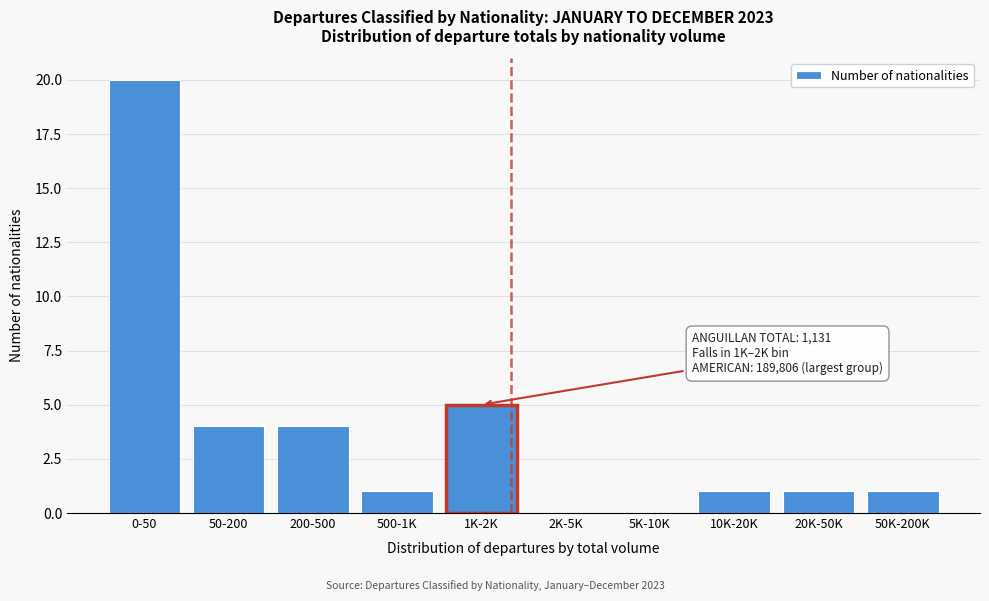

Reading right to left, transcribe all the data shown in this chart.

50K-200K=1	20K-50K=1	10K-20K=1	5K-10K=0	2K-5K=0	1K-2K=5	500-1K=1	200-500=4	50-200=4	0-50=20